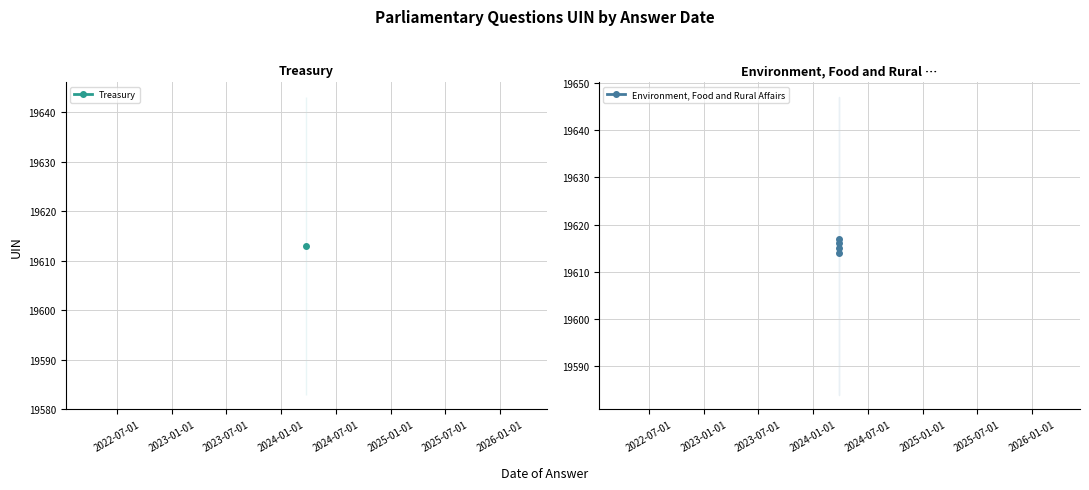

At which label does the data first exceed 19616?

2024-01-01